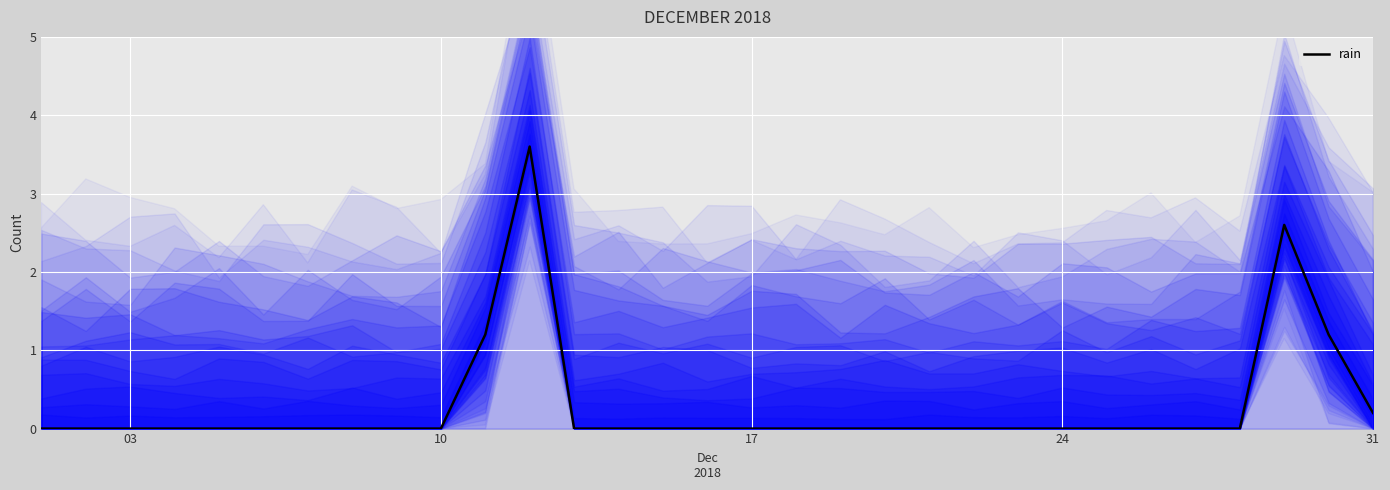

What is the sum of all values?

8.8